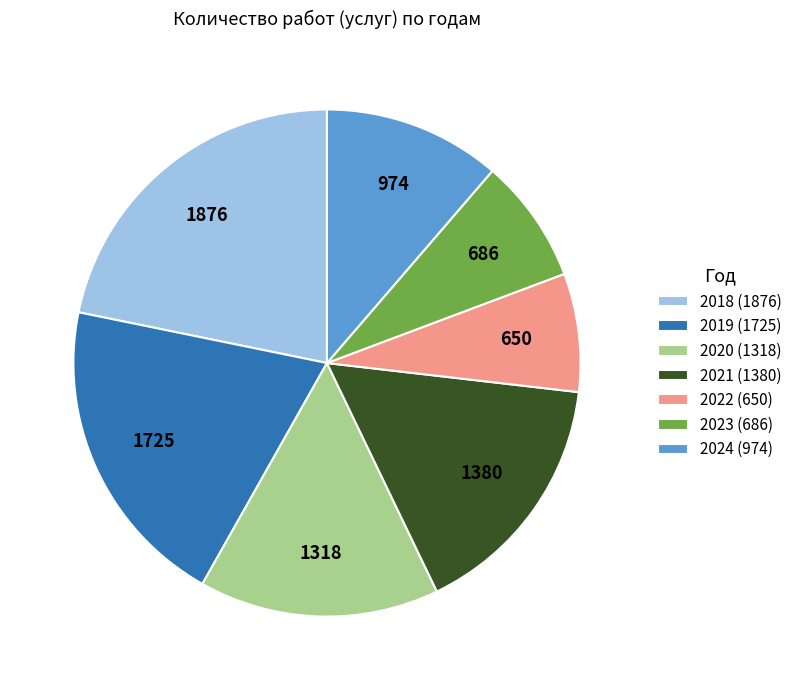

Between 2024 (974) and 2019 (1725), which is larger?

2019 (1725)